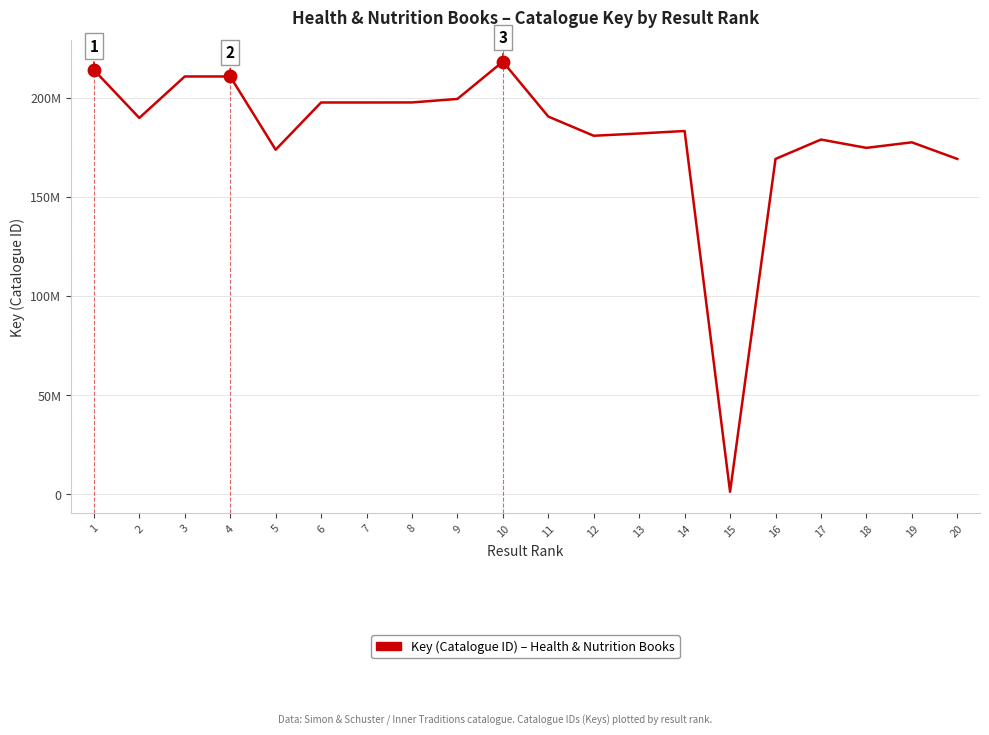

Does the chart have visible grid lines?

Yes